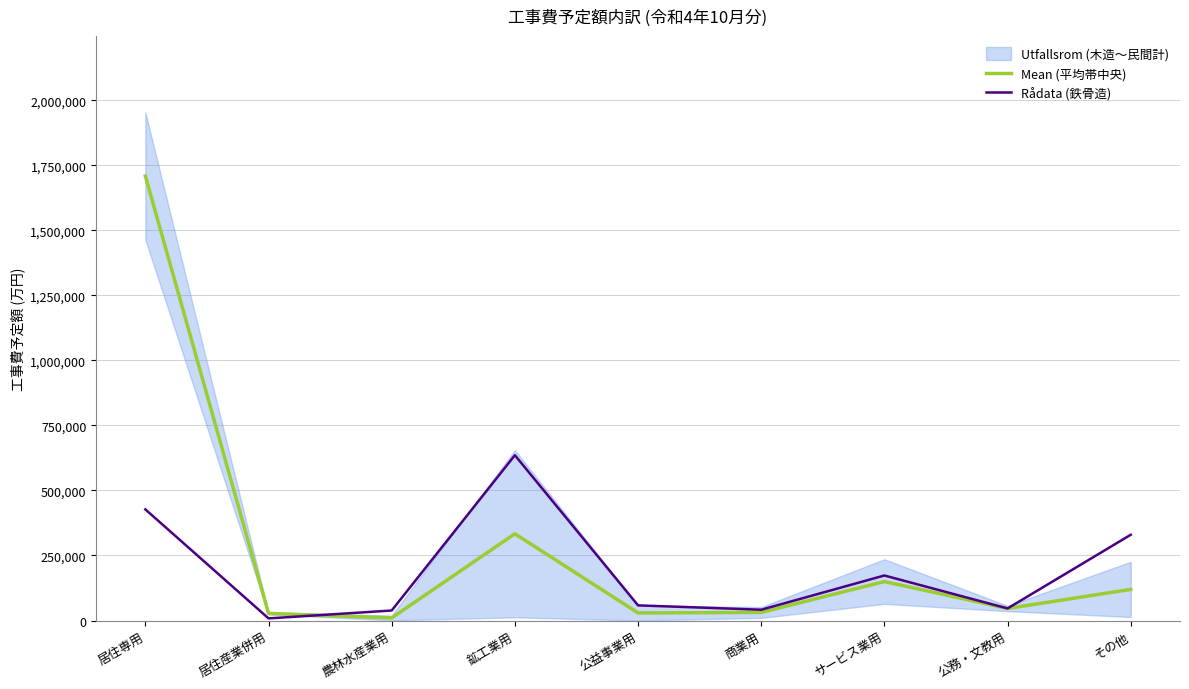

How many values in the Rådata (鉄骨造) series exceed 58250?

4